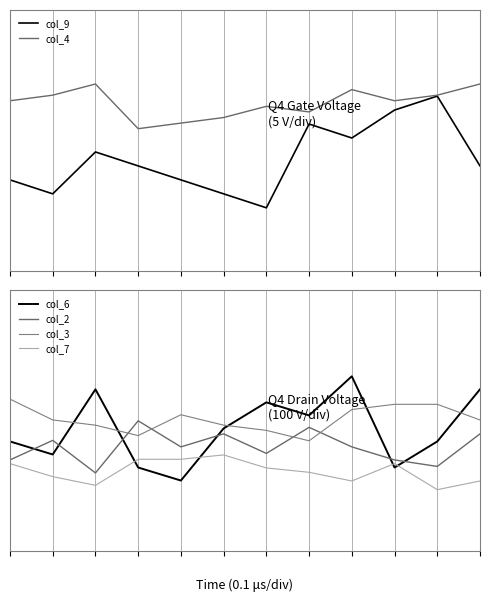

At how many categories does at least one series exceed 0?

12